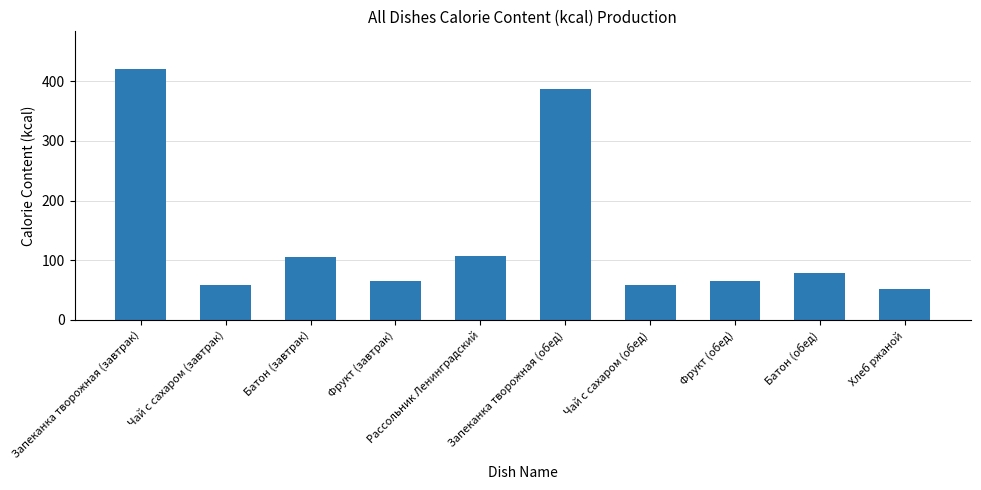

Reading left to right, what are all the values shown in this chart?

Запеканка творожная (завтрак)=420.3	Чай с сахаром (завтрак)=58.8	Батон (завтрак)=104.8	Фрукт (завтрак)=66.0	Рассольник Ленинградский=107.3	Запеканка творожная (обед)=387.5	Чай с сахаром (обед)=58.8	Фрукт (обед)=66.0	Батон (обед)=78.6	Хлеб ржаной=52.2